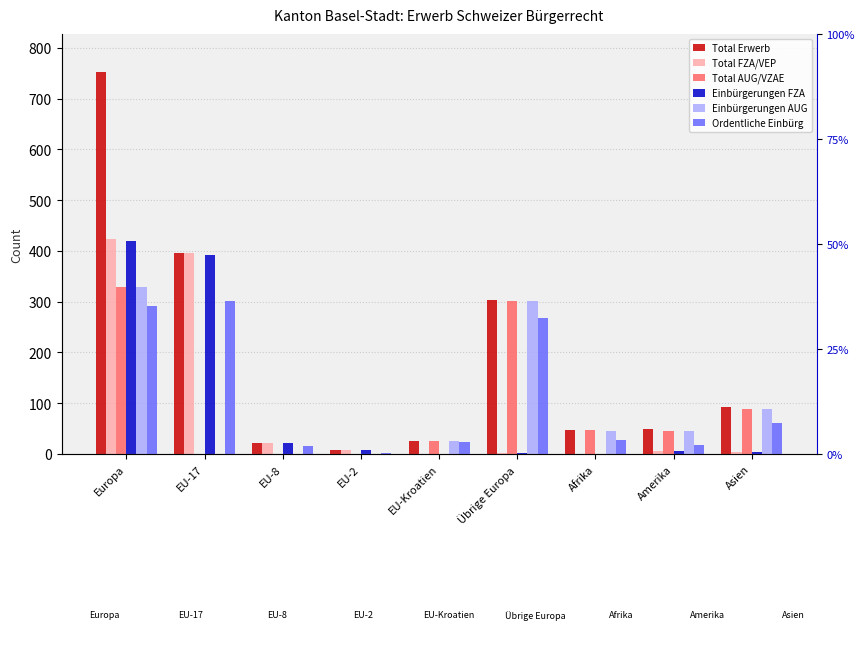

Is it true that Einbürgerungen FZA equals 246 at Afrika?

False